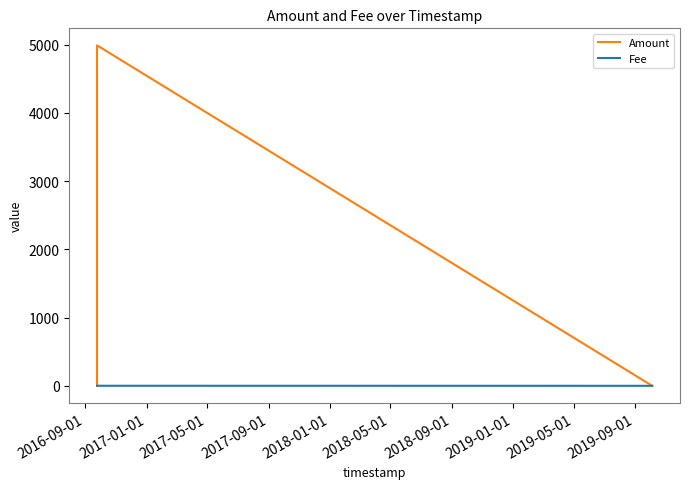

After their last crossing, which series has the higher values: Fee or Amount?

Fee